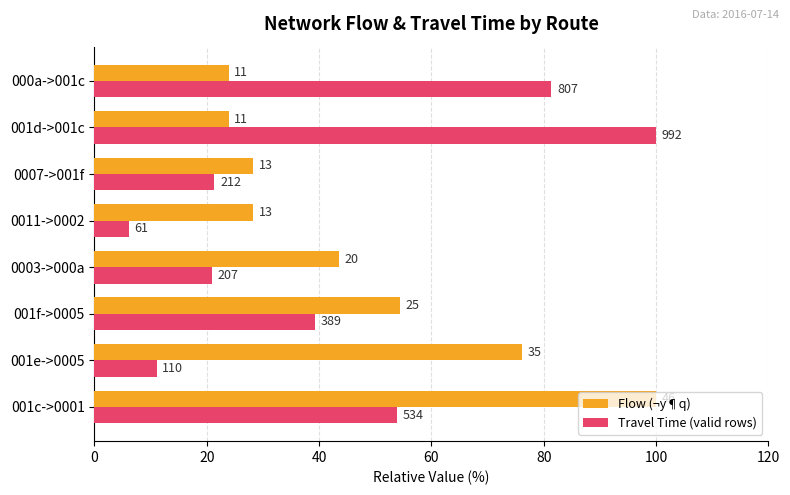

What are all the series names shown in the legend?

Flow (¬y¶q), Travel Time (valid rows)